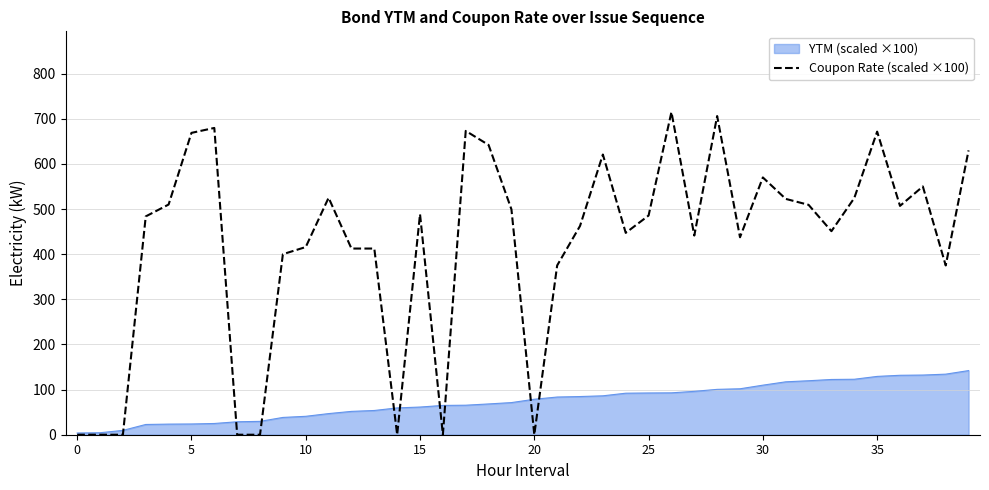

What is the greatest value displayed?

715.0